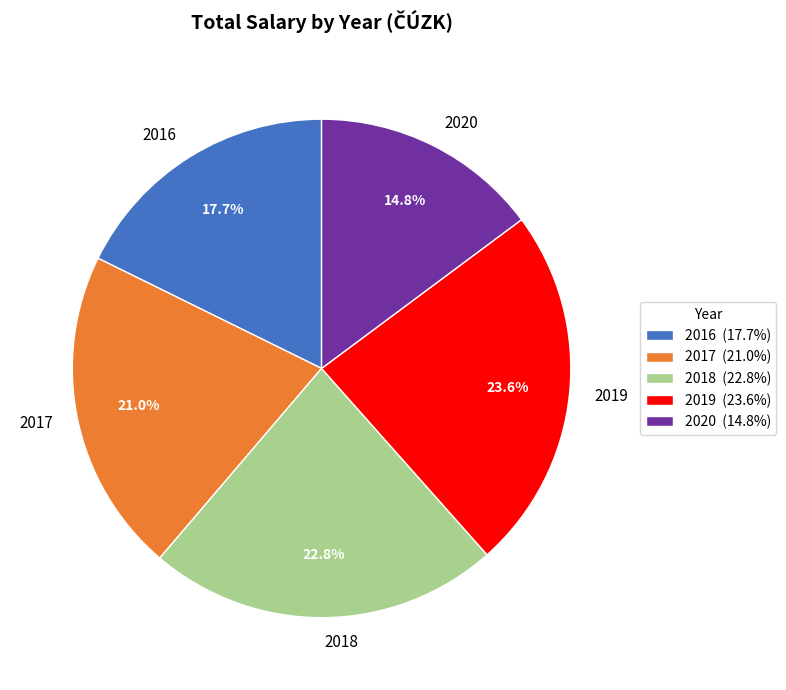

The 2019 slice represents 8% of the pie. True or false?

False